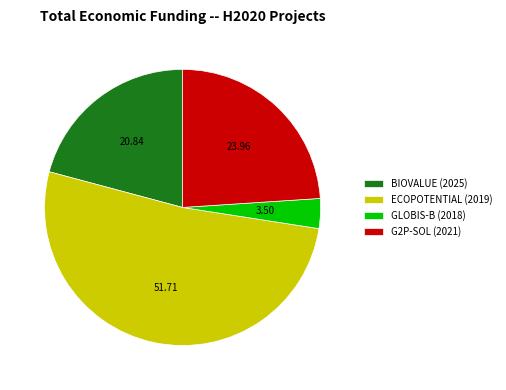

What is the largest slice in the pie chart?

ECOPOTENTIAL (2019)